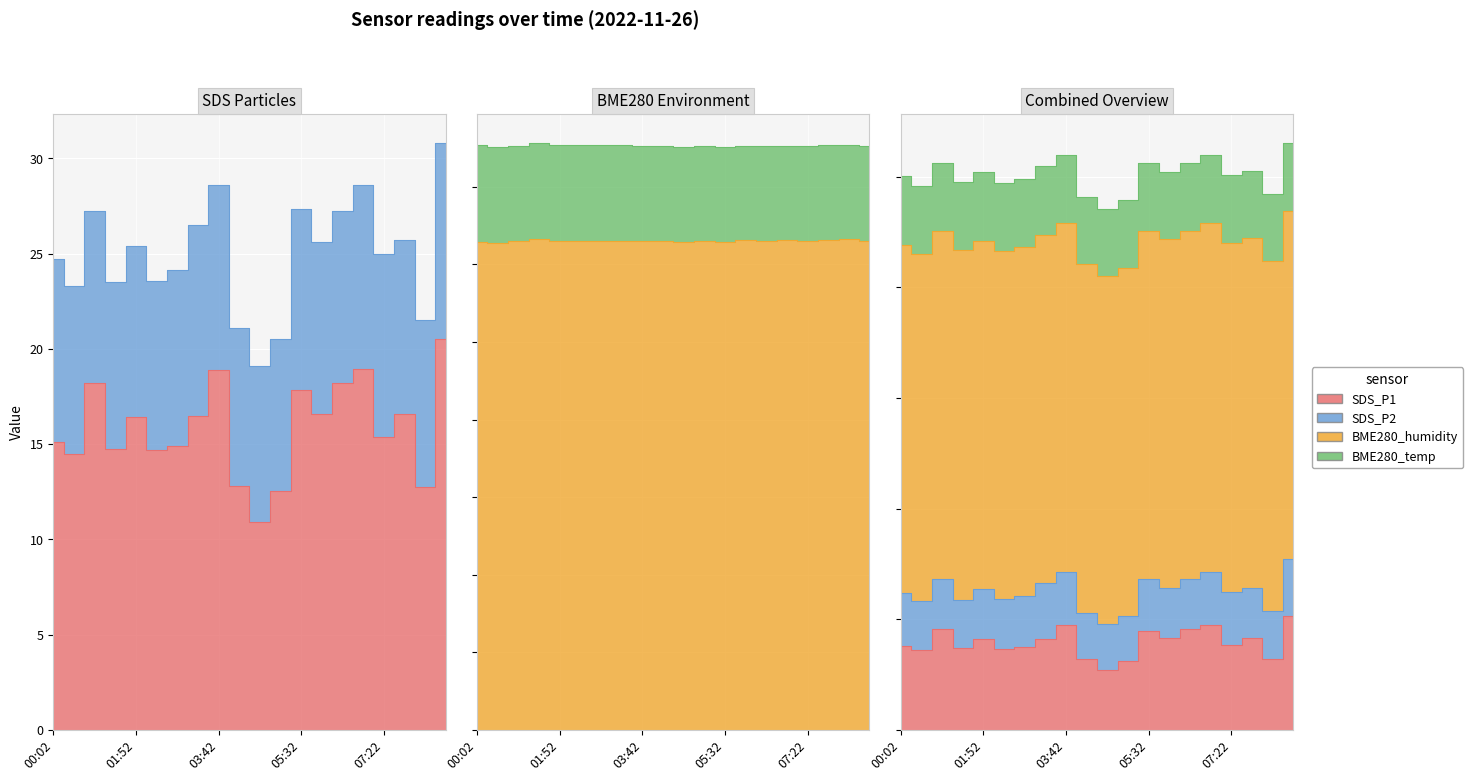

In BME280_humidity, how many points are higher than both neighbors (excluding endpoints)?

7